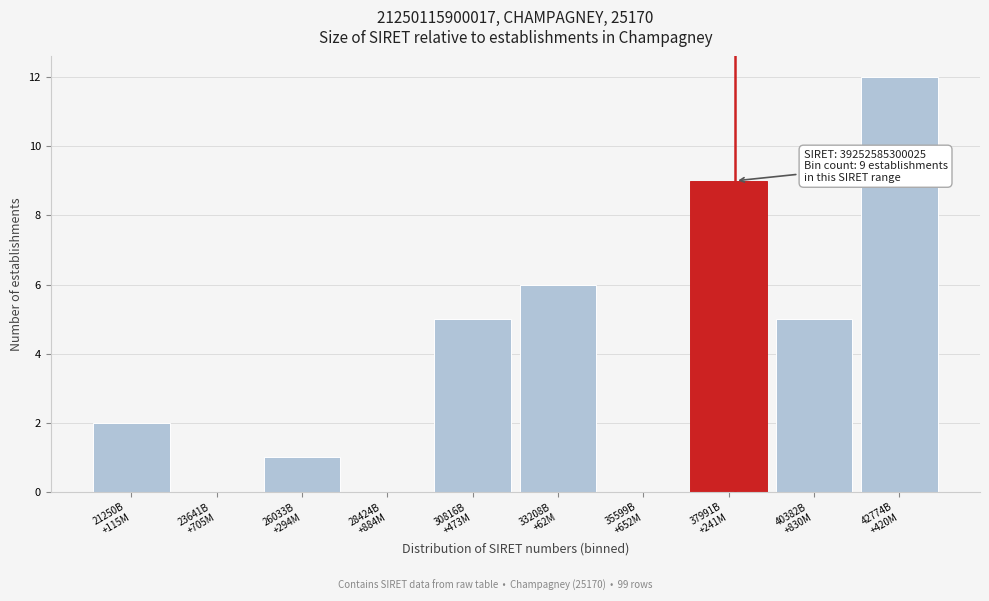

What is the greatest value displayed?

12